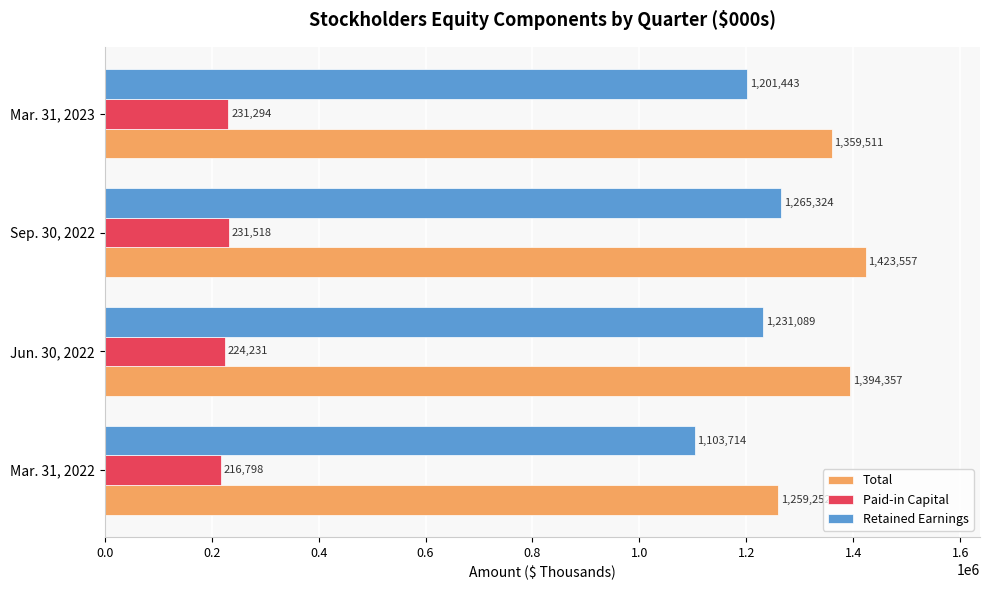

Rank the categories by Total value from highest to lowest.

Sep. 30, 2022, Jun. 30, 2022, Mar. 31, 2023, Mar. 31, 2022